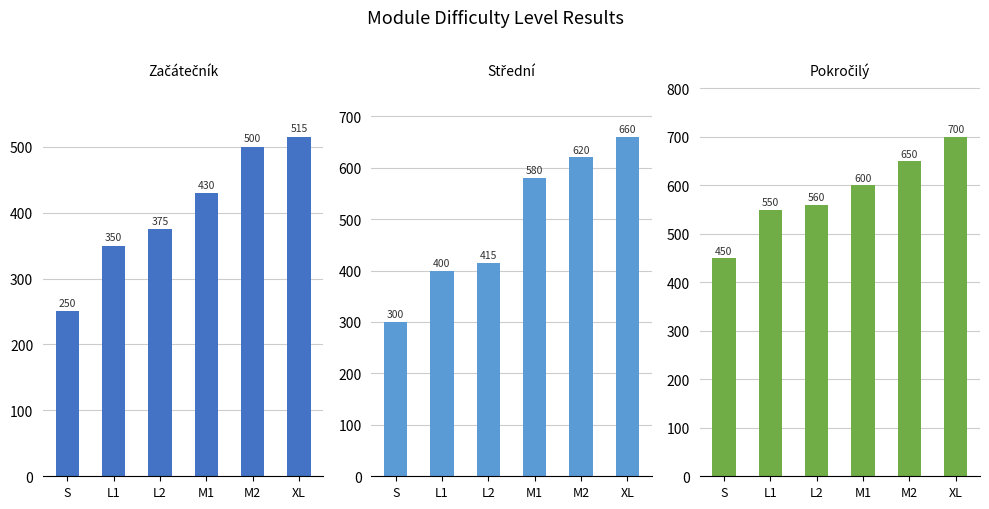

Count the number of categories in the chart.

6